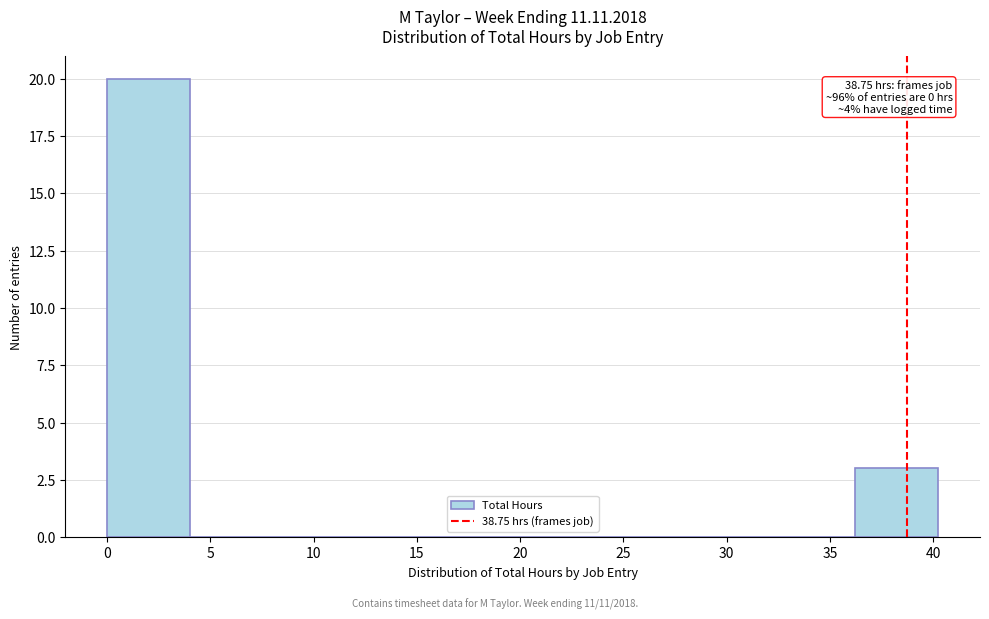

Over which range of the x-axis is the bar tallest?

0.0 to 4.0